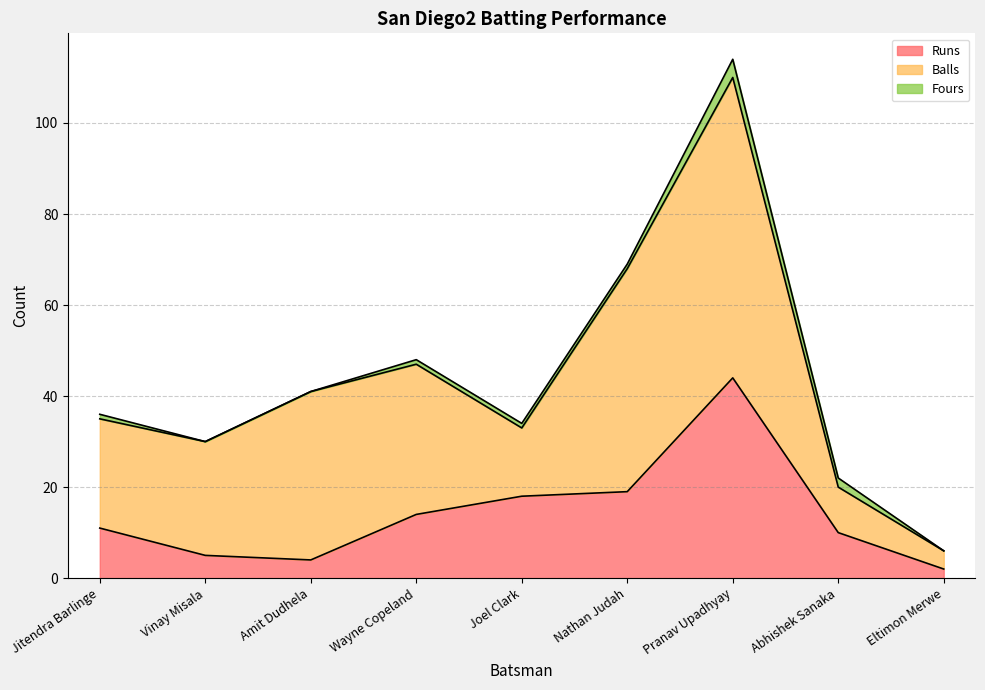

True or false: Balls has a value of 43 at Pranav Upadhyay.

False